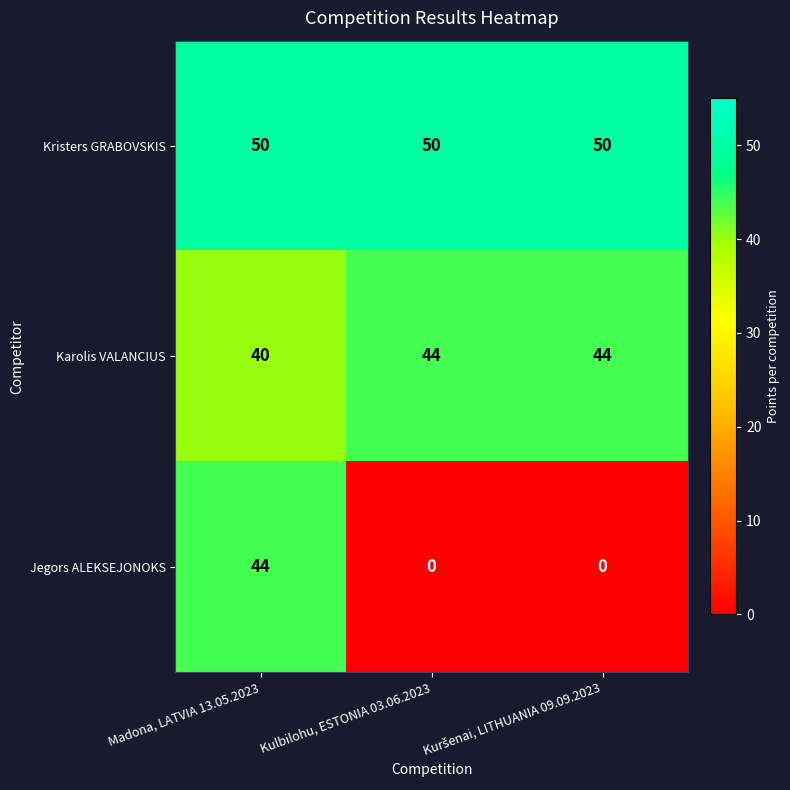

At how many categories does at least one series exceed 46?

3